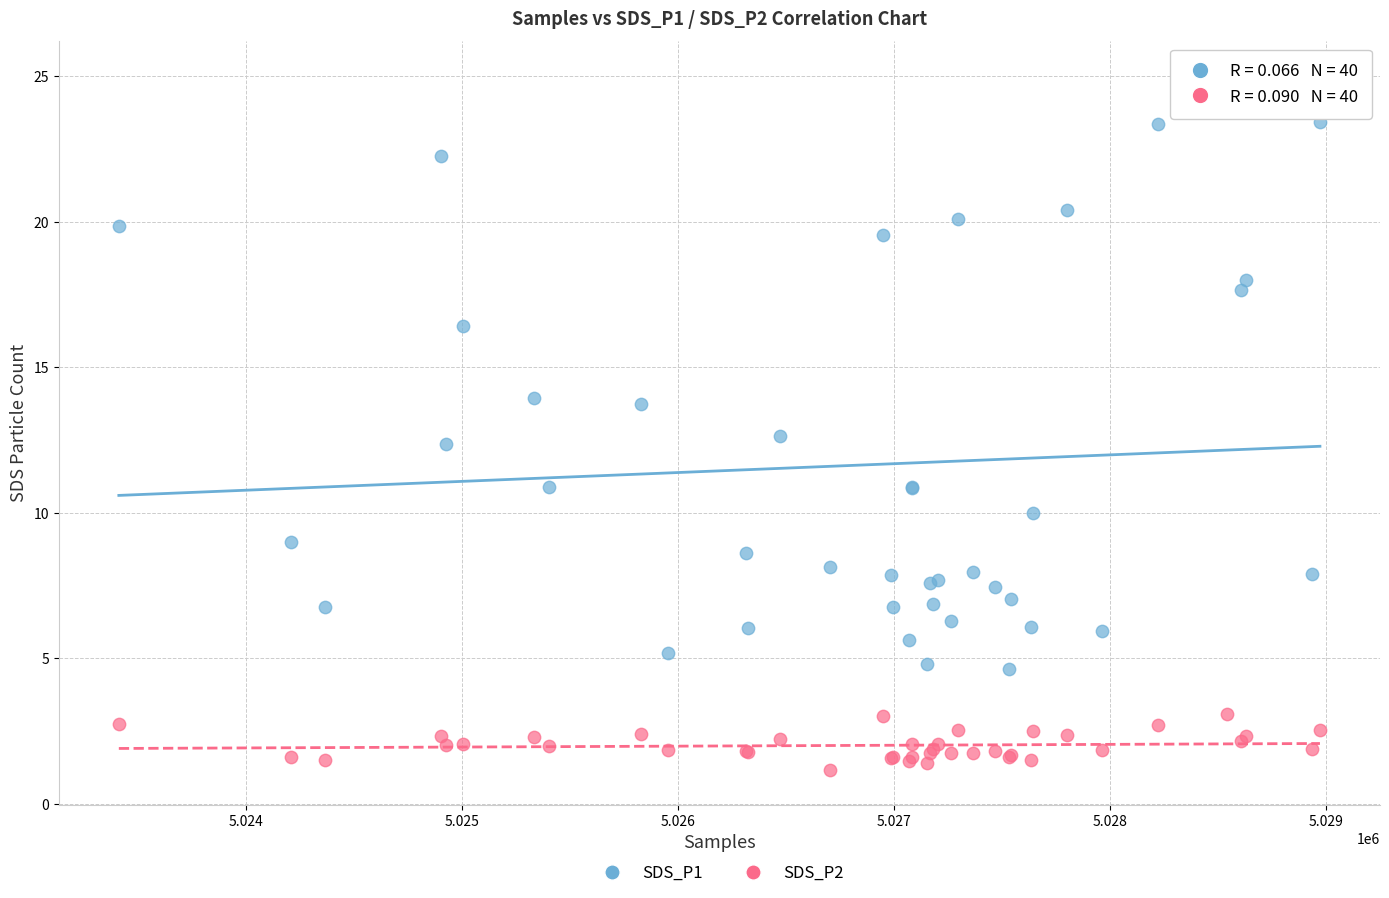

Which series contains the lowest Y value?

SDS_P2